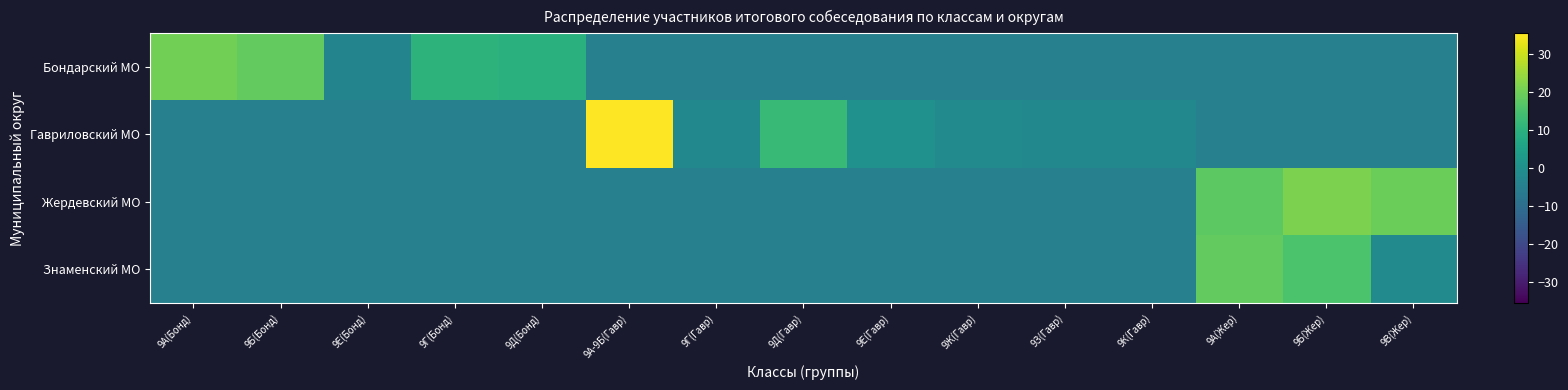

At 9Д(Бонд), list the series in order from smallest to largest.

Гавриловский МО, Жердевский МО, Знаменский МО, Бондарский МО